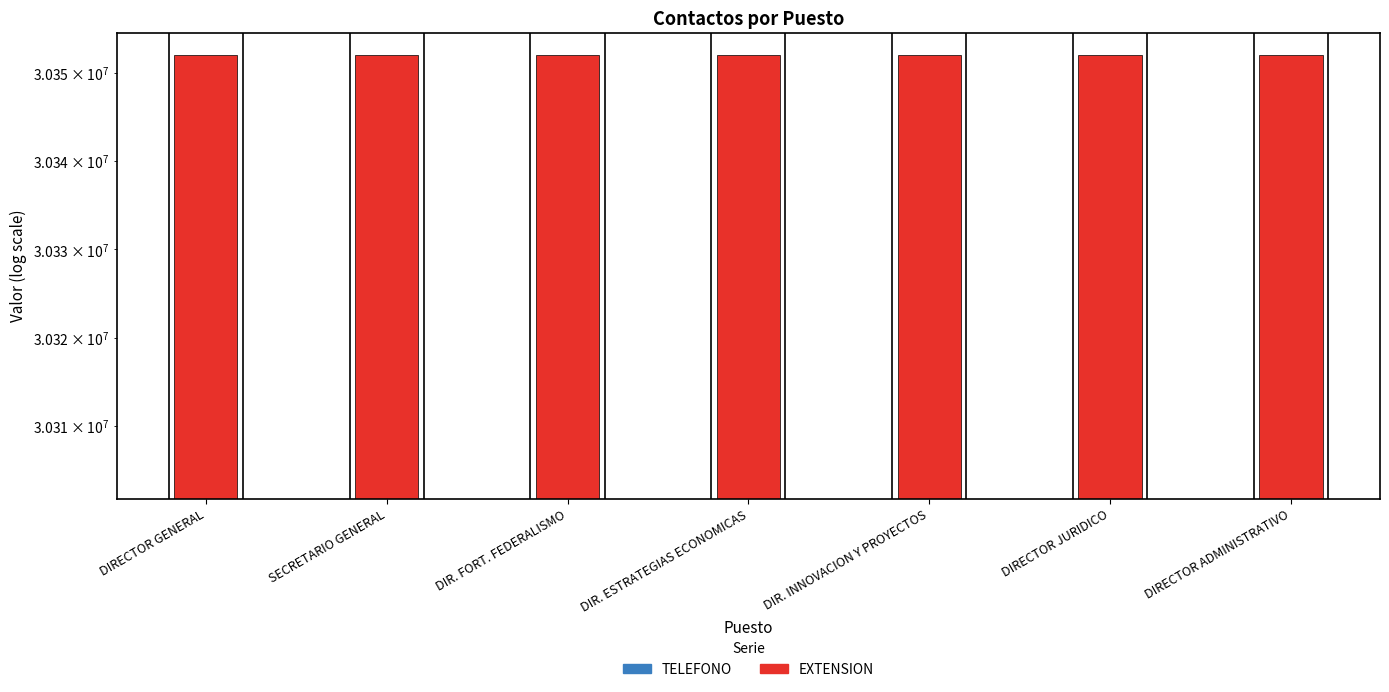

At which label does EXTENSION first exceed 50207?

DIRECTOR GENERAL